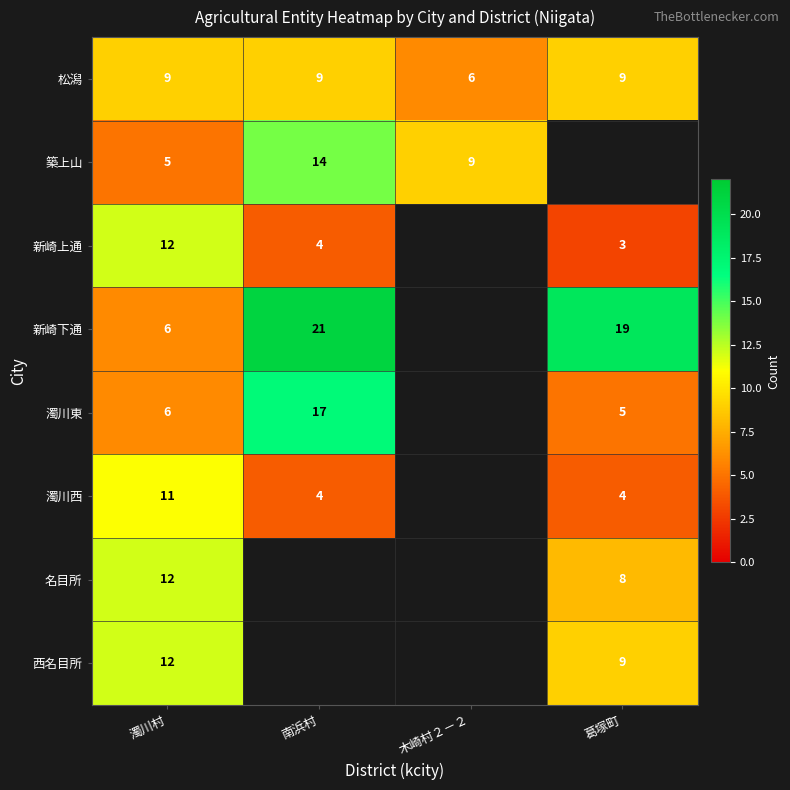

Is the value of 名目所 at 葛塚町 greater than the value of 松潟 at 南浜村?

No